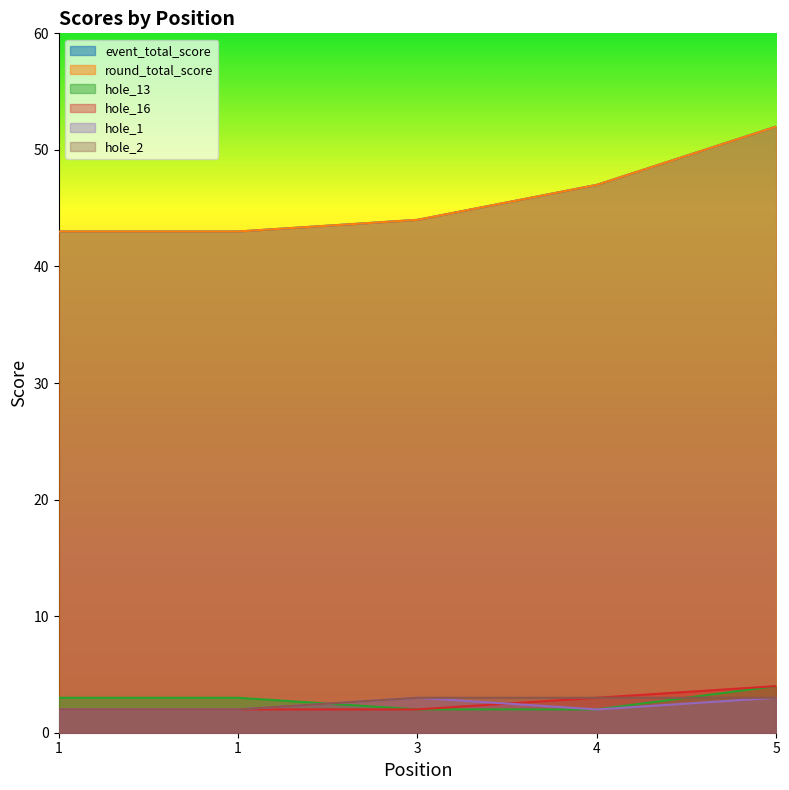

List the series in order of their peak value, highest first.

event_total_score, round_total_score, hole_13, hole_16, hole_1, hole_2